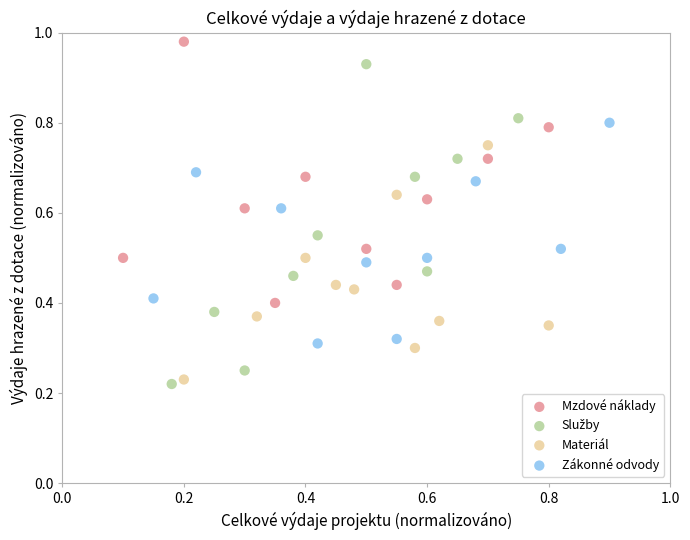

Which series reaches the maximum Y coordinate?

Mzdové náklady